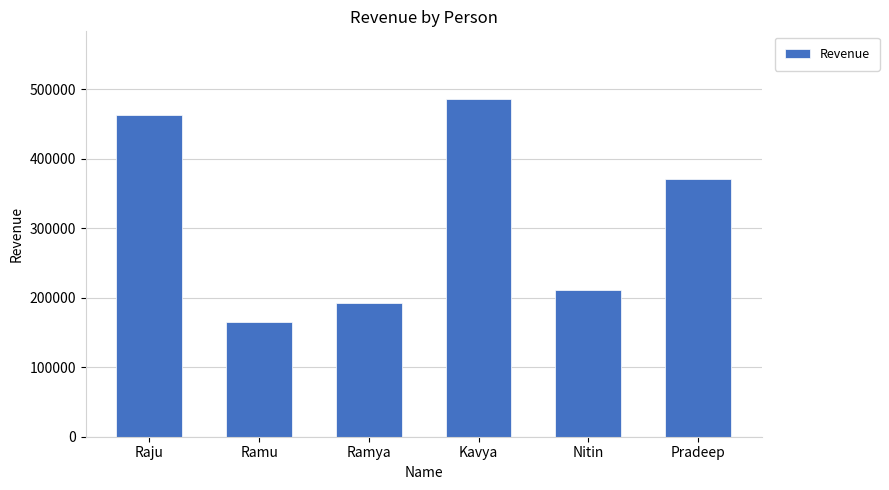

What is the change in value from Kavya to Pradeep?

-115419